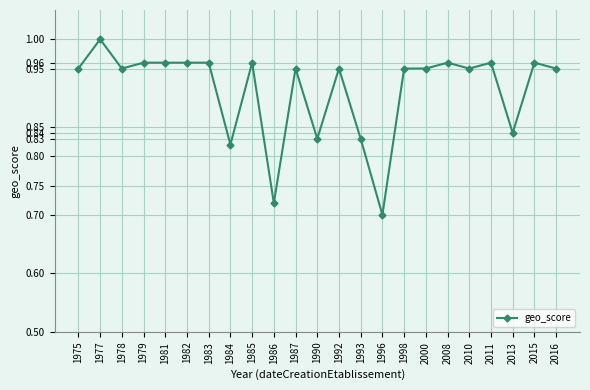

What is the sum of all values?

21.0